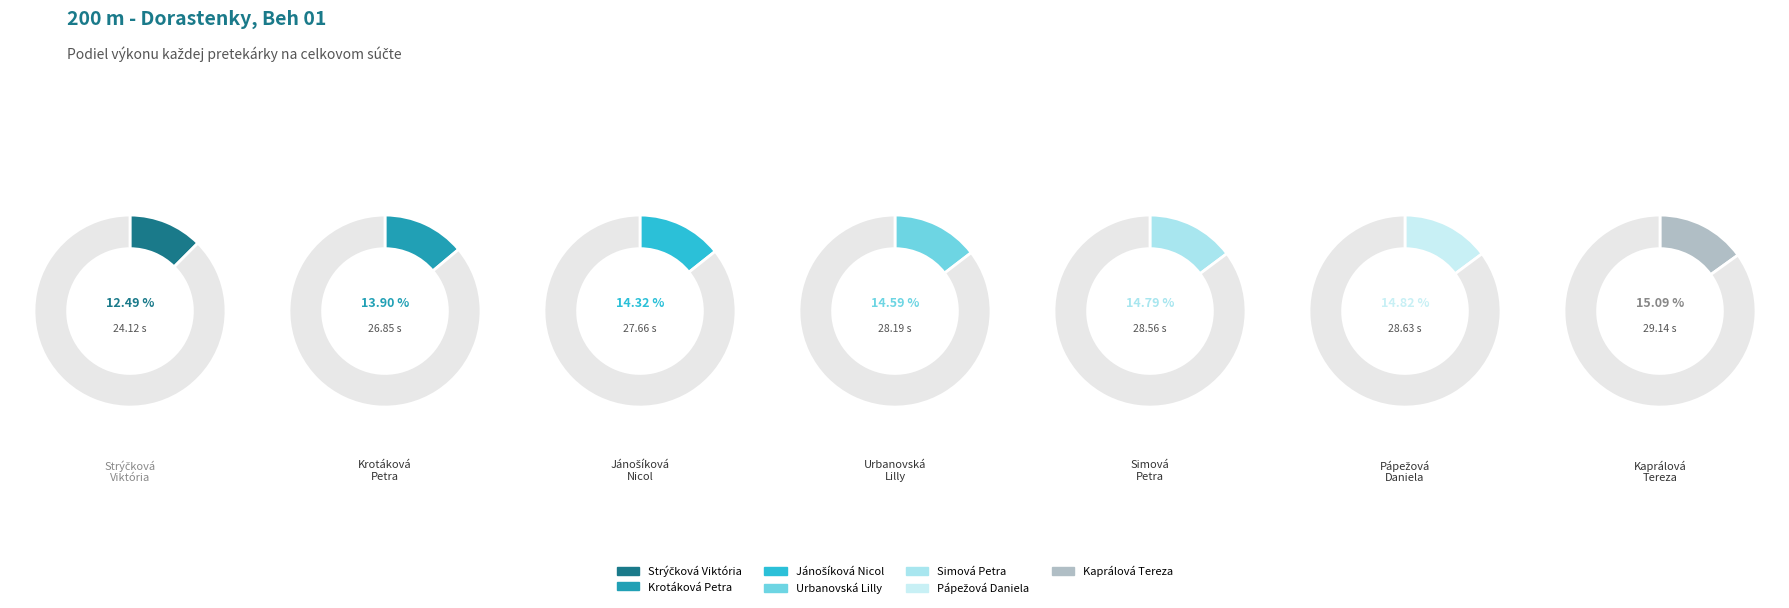

Does any single category account for the majority?

No